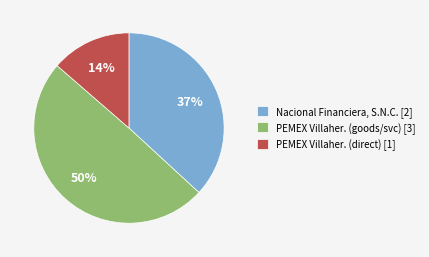

Which category has the smallest portion of the pie?

PEMEX Villaher. (direct) [1]